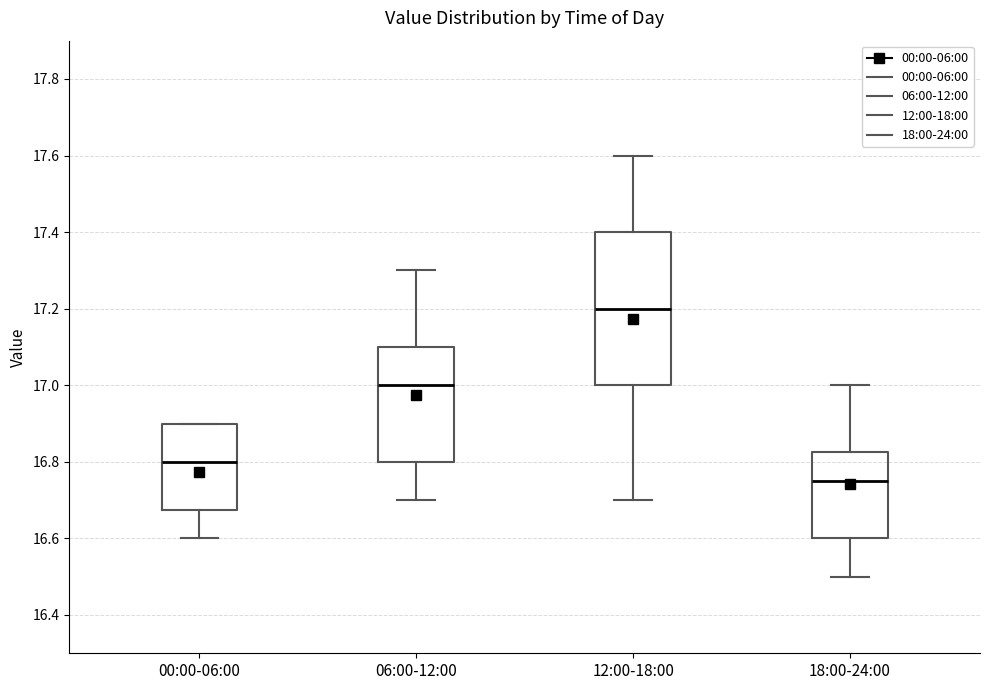

Which box has the highest median line?

12:00-18:00